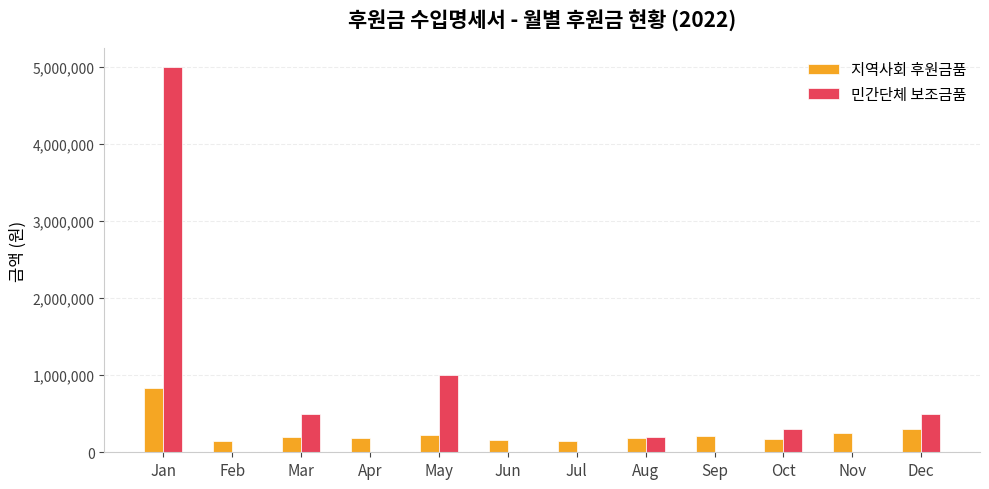

Which category has the highest value in the 지역사회 후원금품 series?

Jan